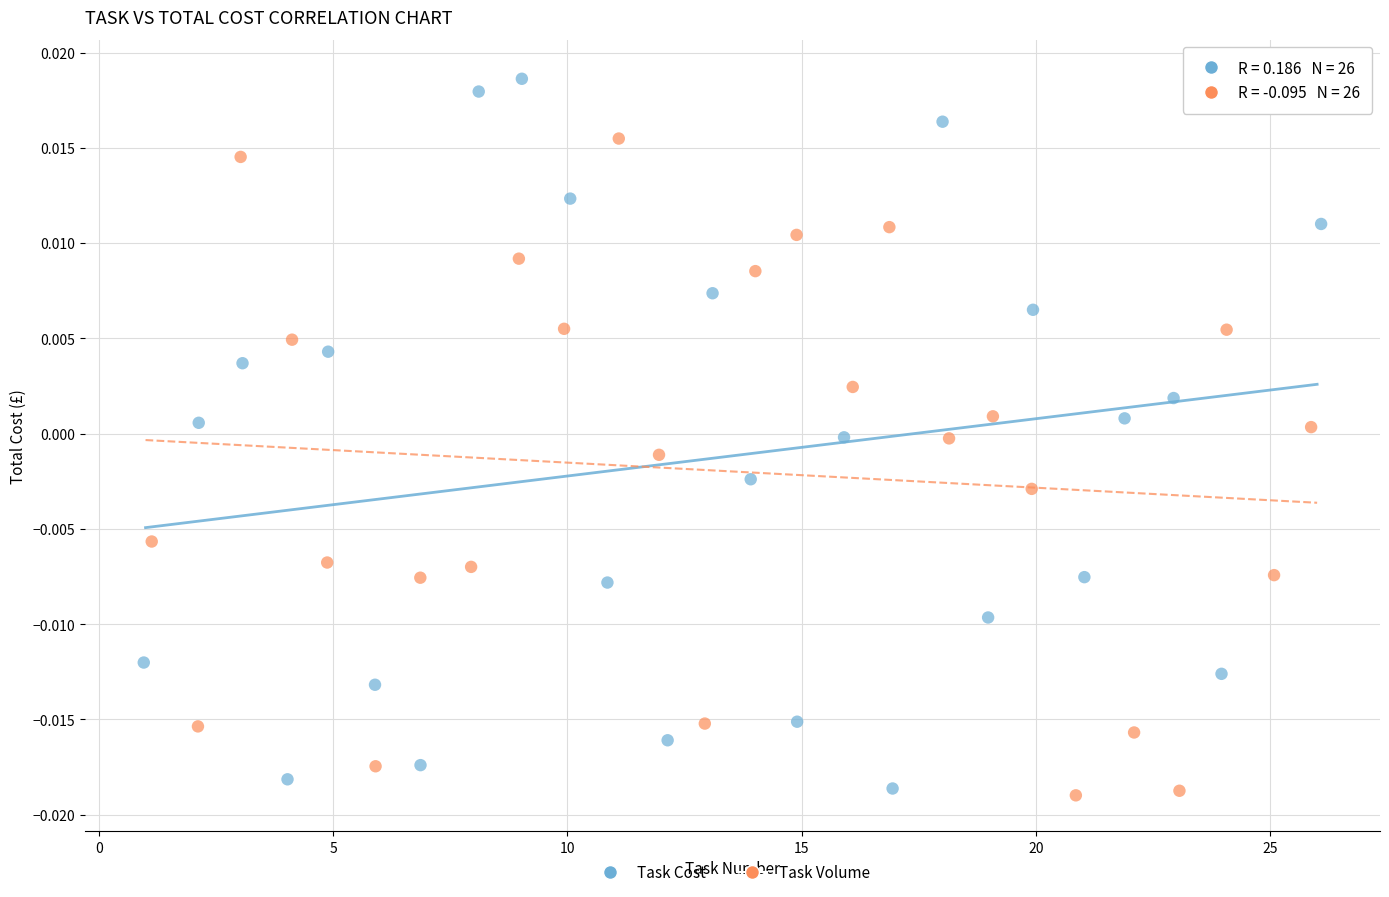

What are all the series names shown in the legend?

Task Cost, Task Volume